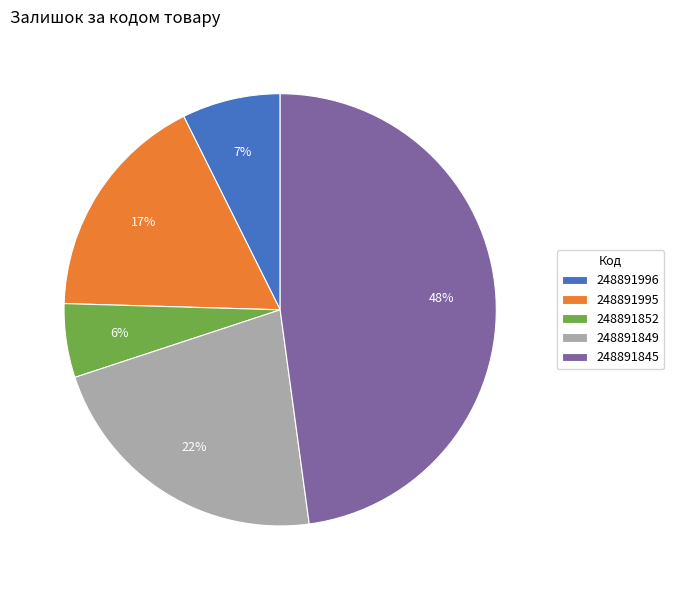

Is the sum of 248891849 and 248891996 greater than half?

No